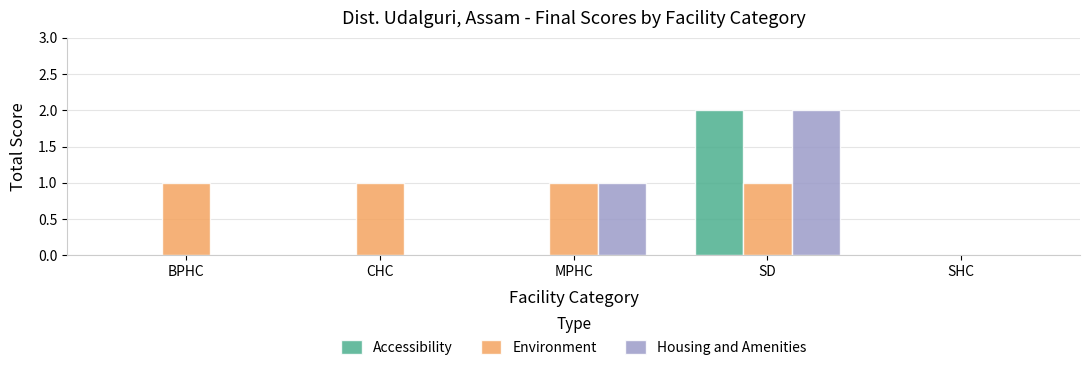

The value of Accessibility at CHC is 0. True or false?

True